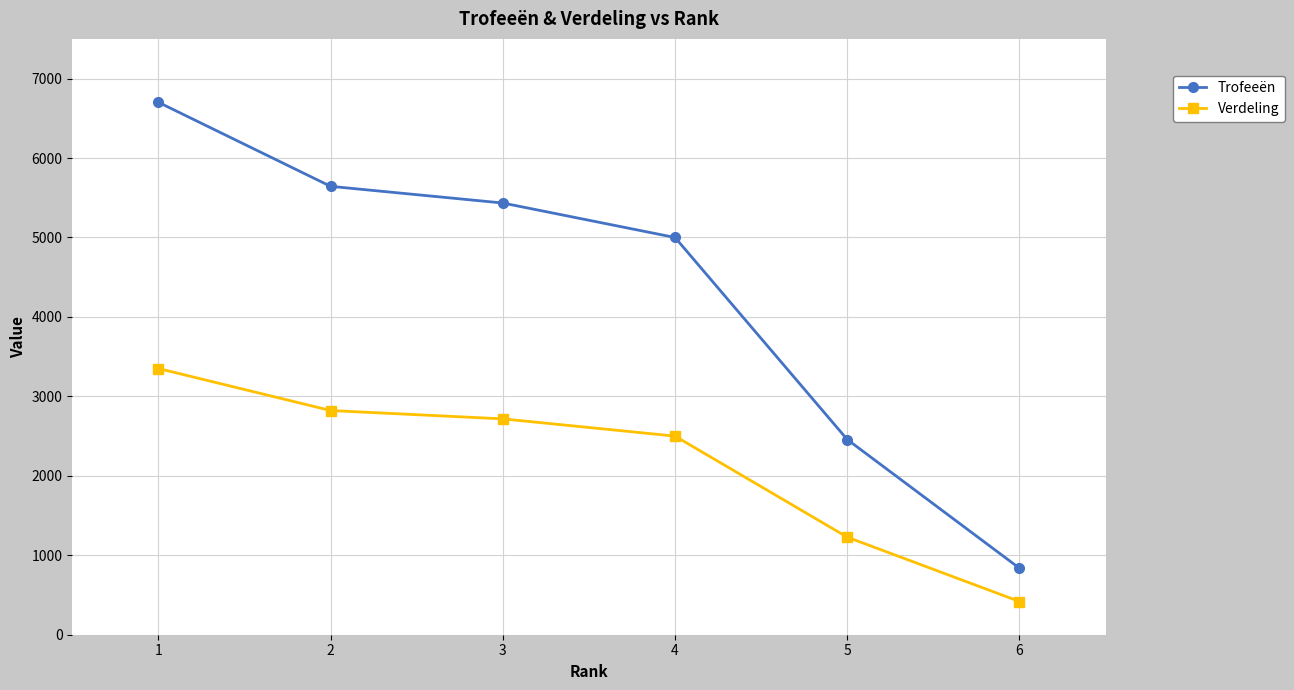

What is the smallest value displayed?

418